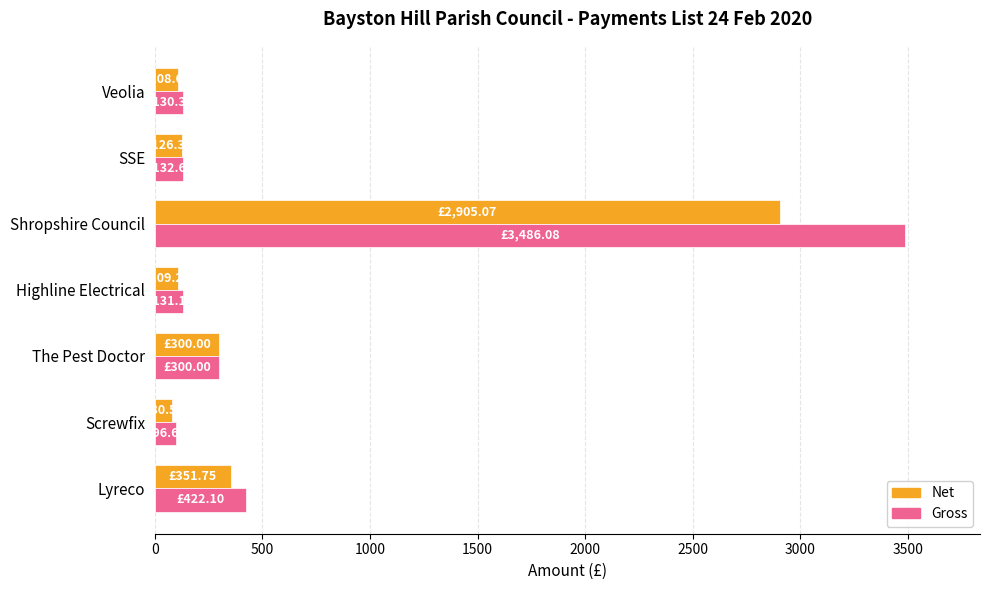

Rank the series by their maximum value, from lowest to highest.

Net, Gross